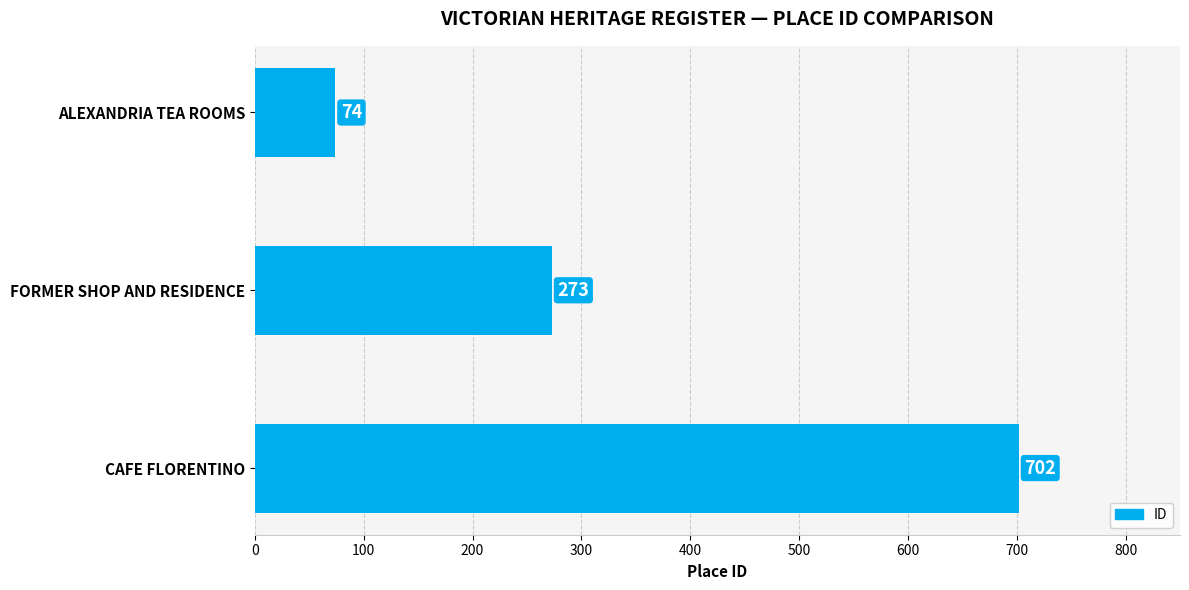

Are the bars horizontal?

Yes